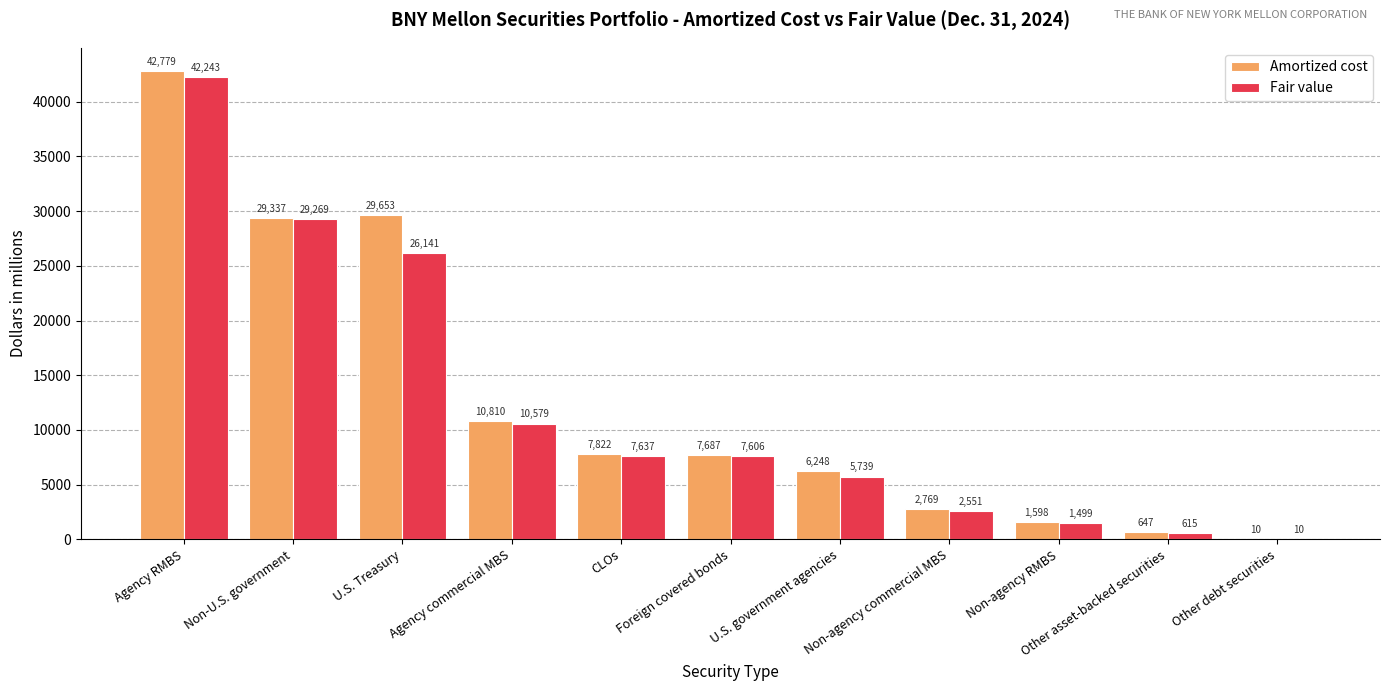

Is it true that Amortized cost equals 29653 at U.S. Treasury?

True